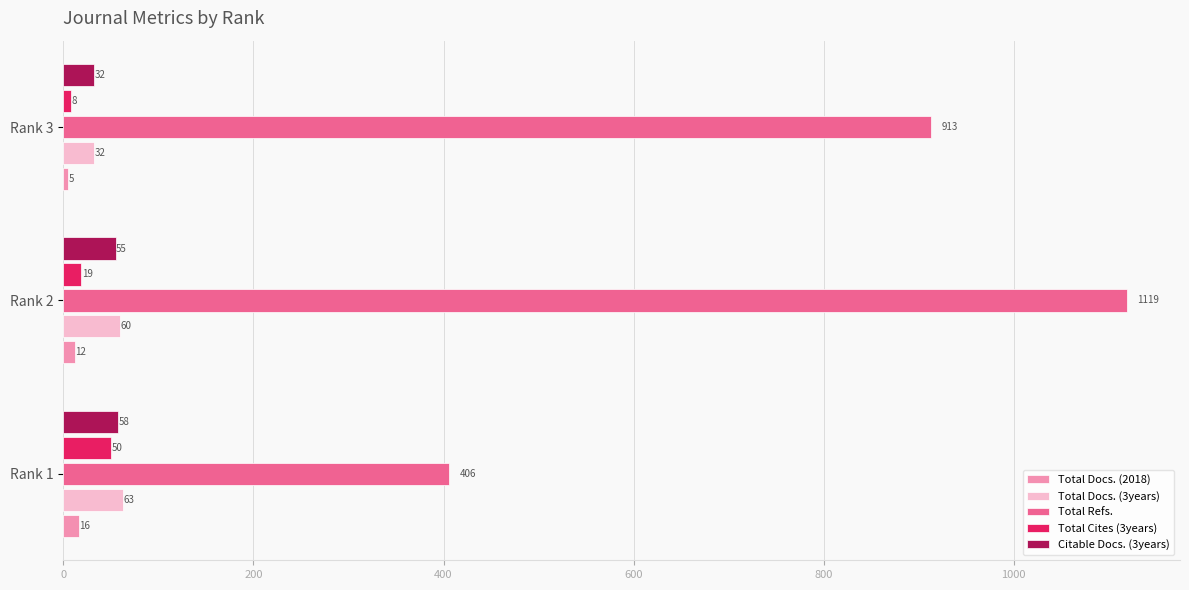

Rank the series by their maximum value, from highest to lowest.

Total Refs., Total Docs. (3years), Citable Docs. (3years), Total Cites (3years), Total Docs. (2018)